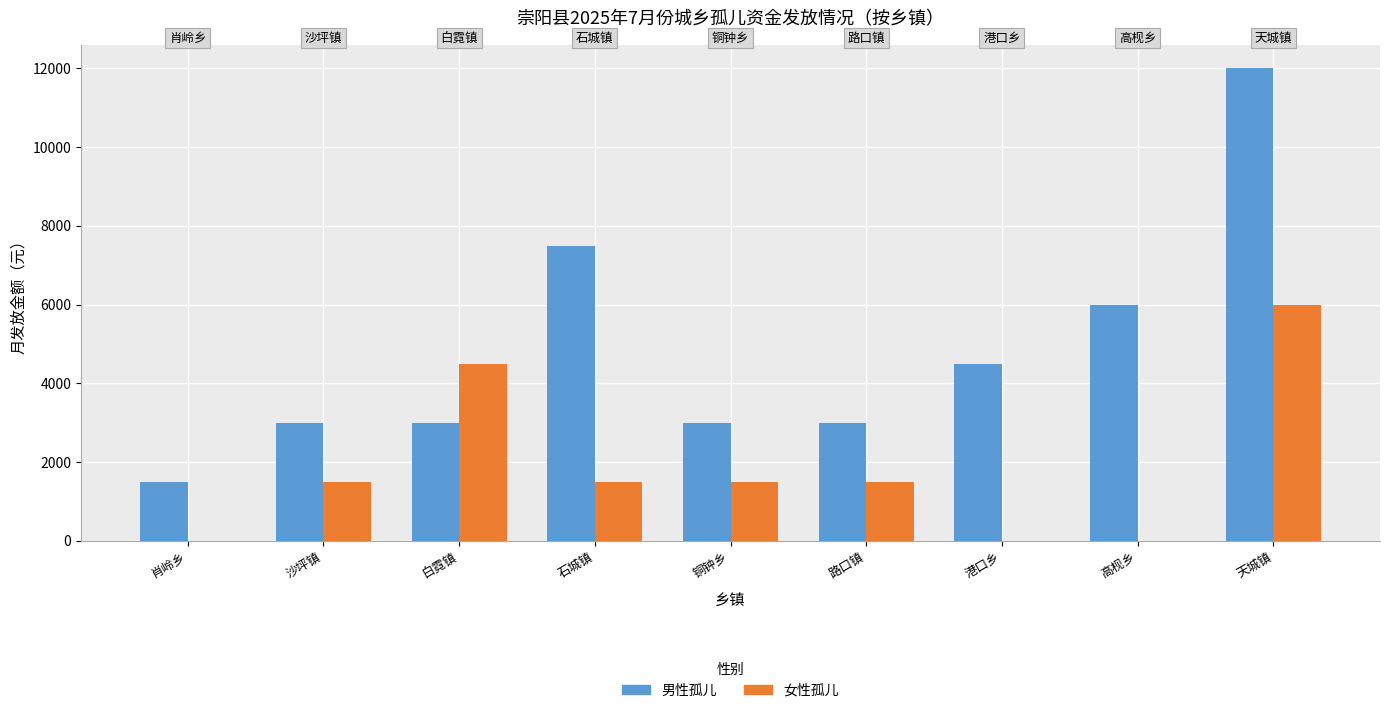

What is the sum of all 女性孤儿 values?

16500